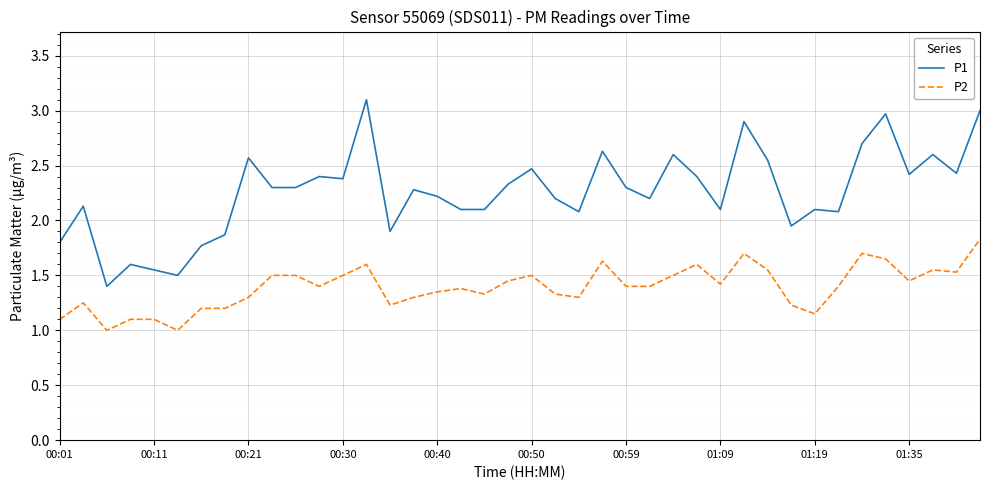

True or false: P1 and P2 intersect in this chart.

False